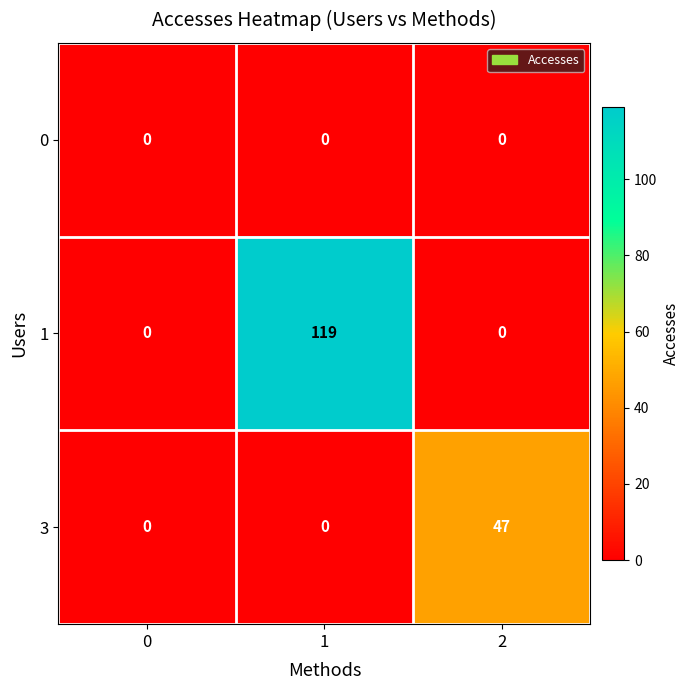

Reading left to right, what are all the values shown in this chart?

0: 0	0	0
1: 0	119	0
3: 0	0	47